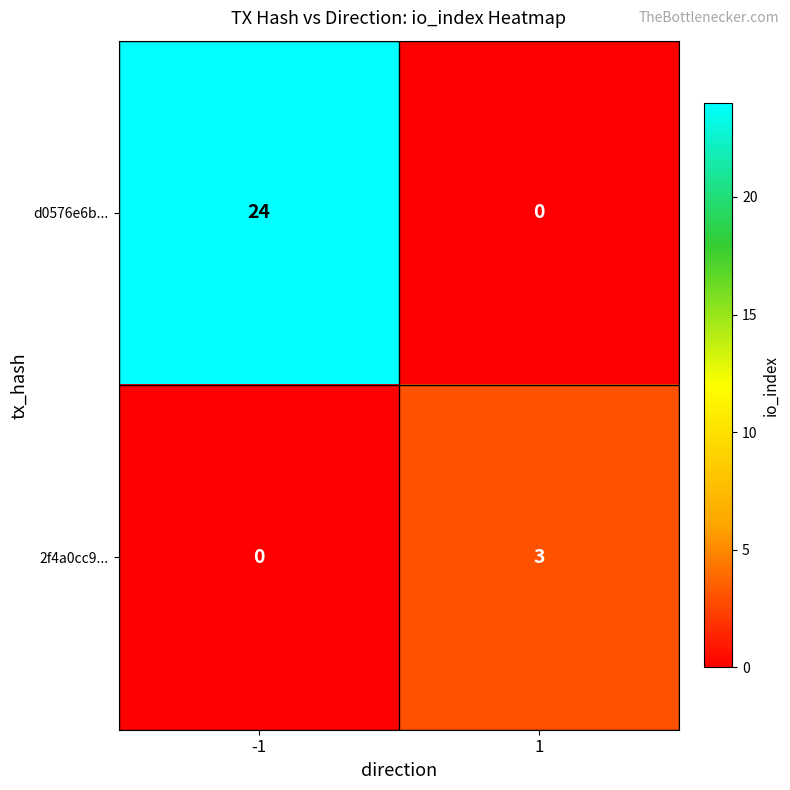

Between -1 and 1, which series saw the biggest shift?

d0576e6b...